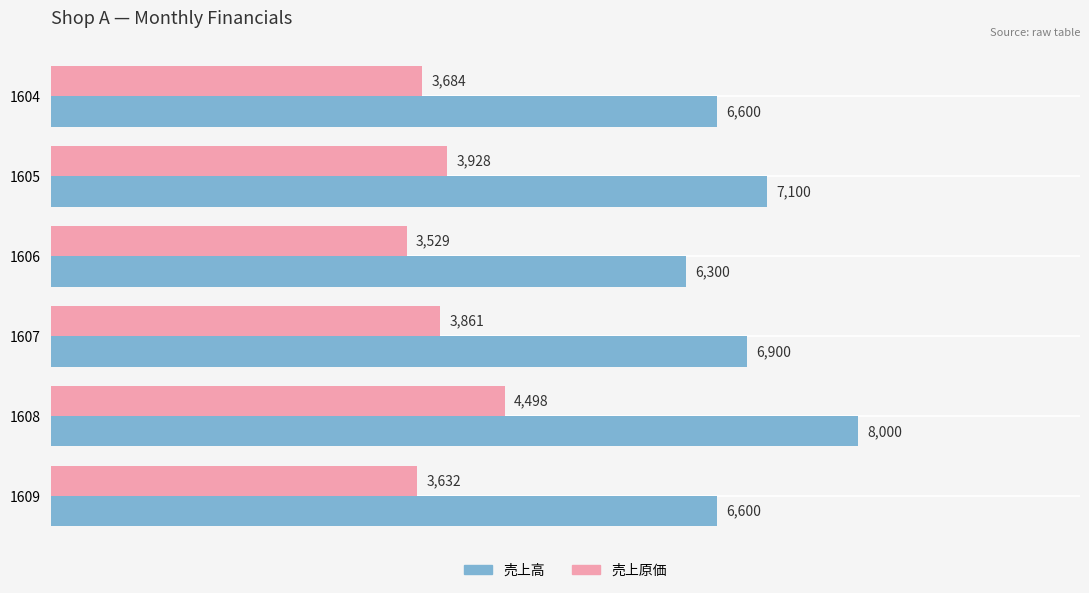

At which category is the sum across all series the highest?

1608